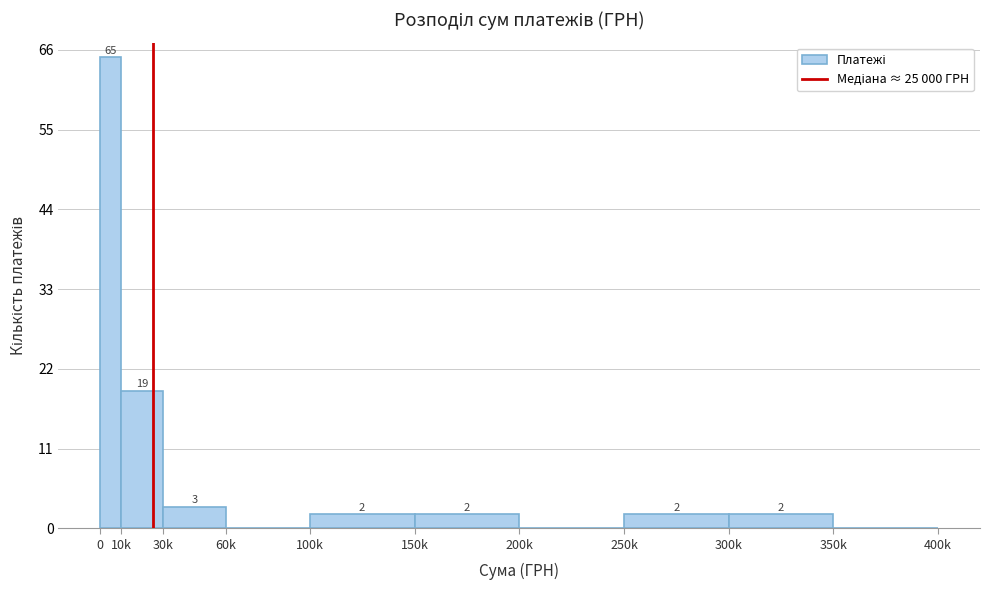

Reading left to right, transcribe all the data shown in this chart.

0=65	10k=19	30k=3	60k=0	100k=2	150k=2	200k=0	250k=2	300k=2	350k=0